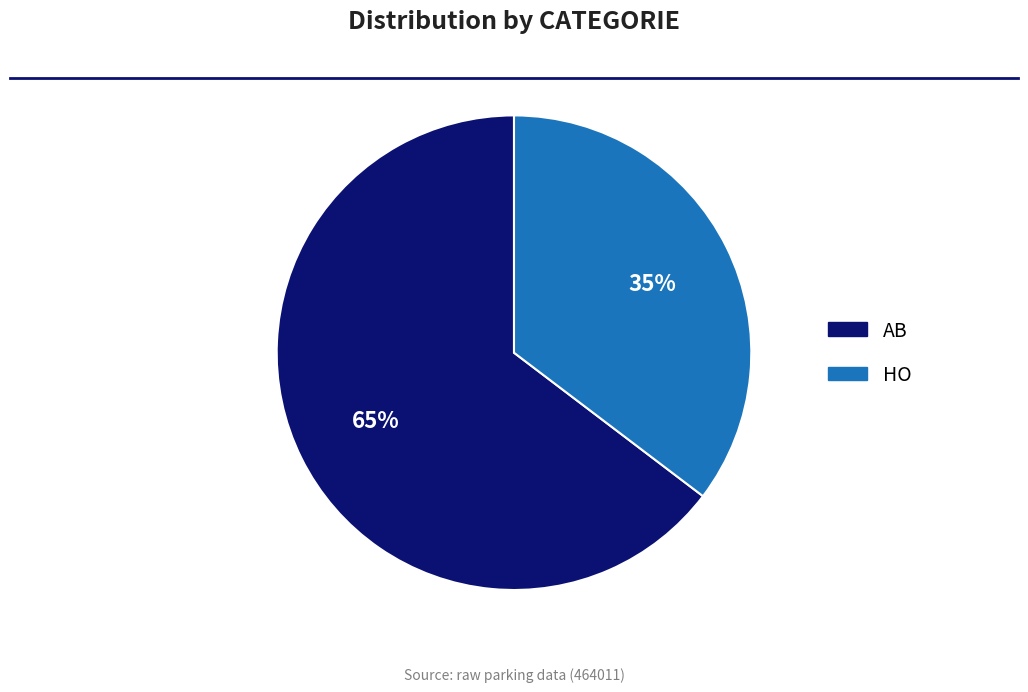

To the nearest percent, what is the average slice percentage?

50%